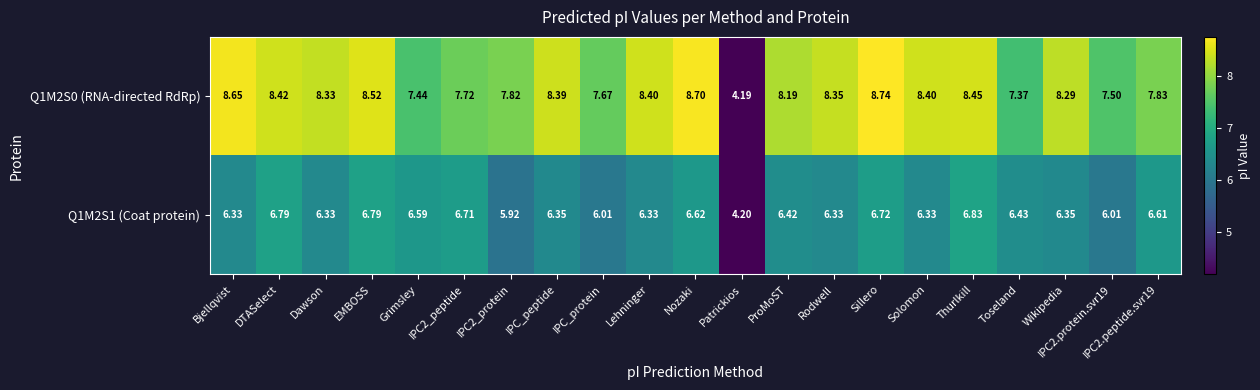

At which label is Q1M2S1 (Coat protein) closest to 5?

Patrickios